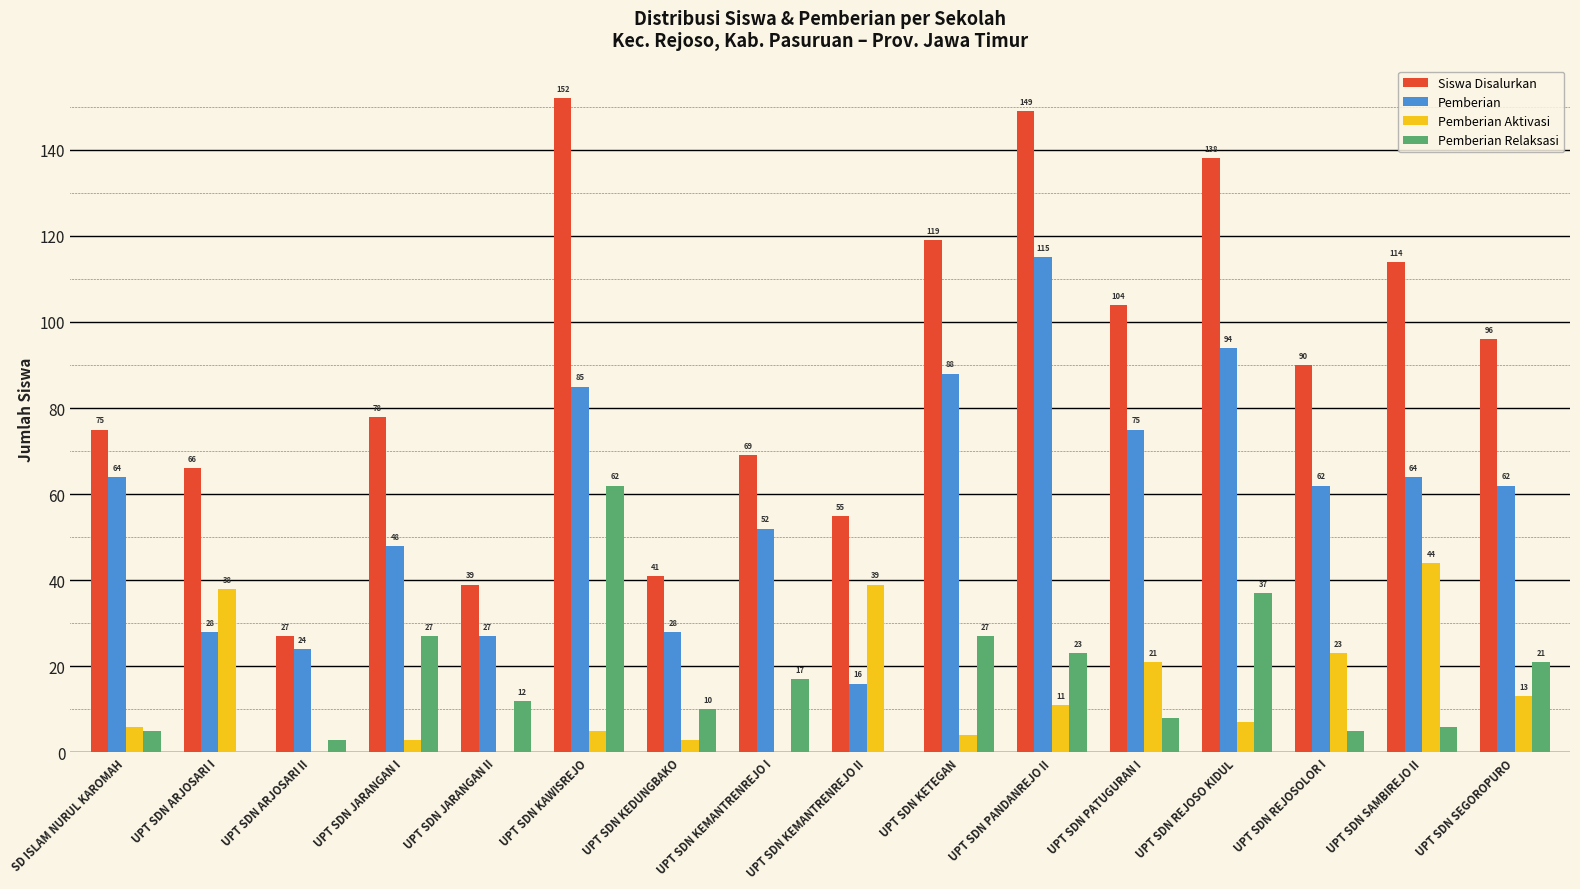

What is the approximate value of Pemberian Aktivasi at UPT SDN SAMBIREJO II?

44